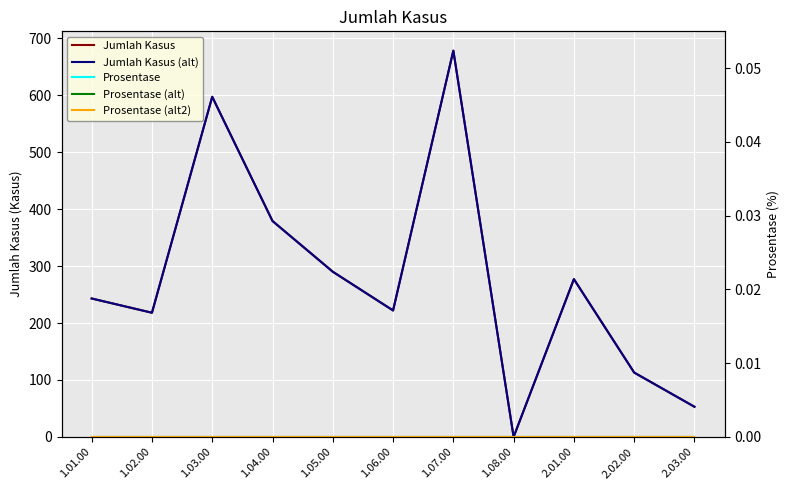

Is it true that Jumlah Kasus (alt) equals 678 at 1.07.00?

True